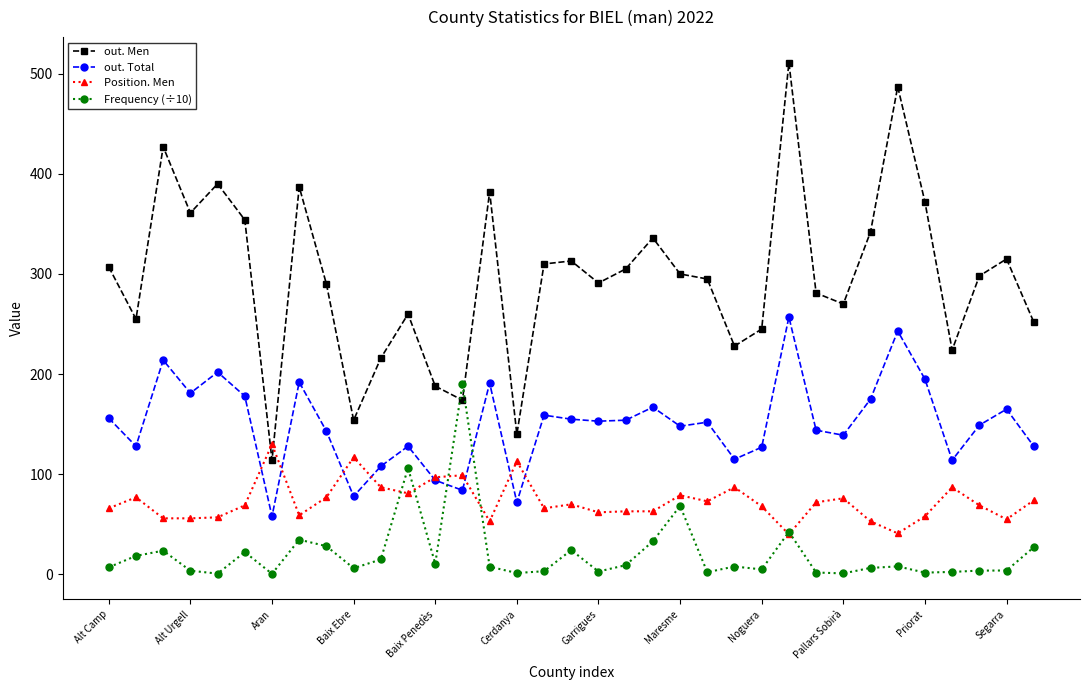

What is the minimum value shown in the chart?

0.6